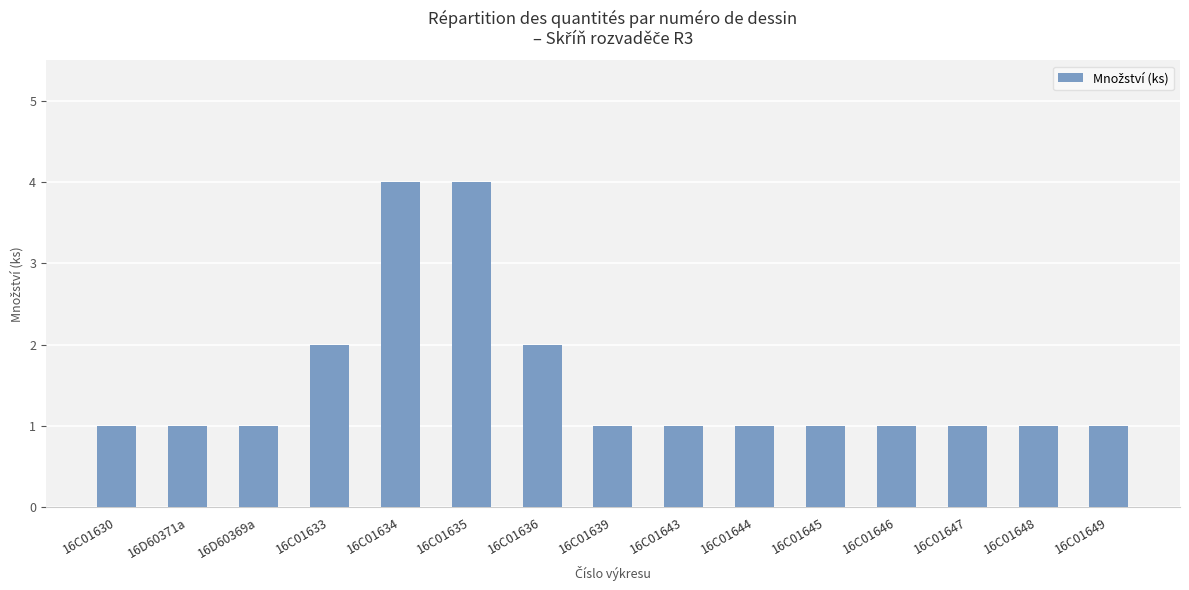

Which has a higher value, 16C01633 or 16C01646?

16C01633